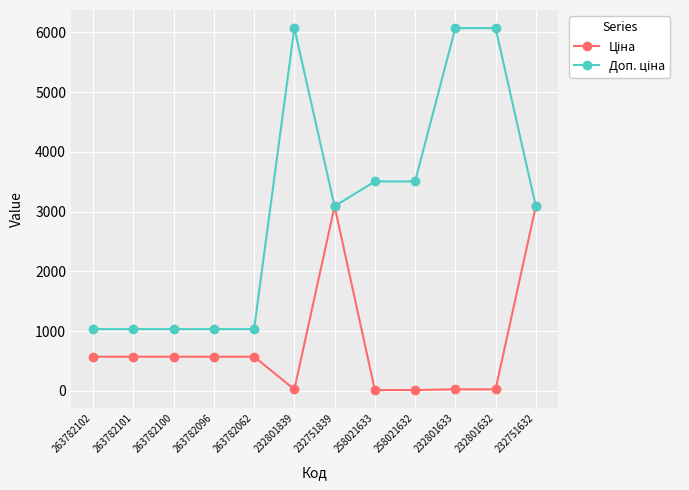

At how many categories does at least one series exceed 4973?

3